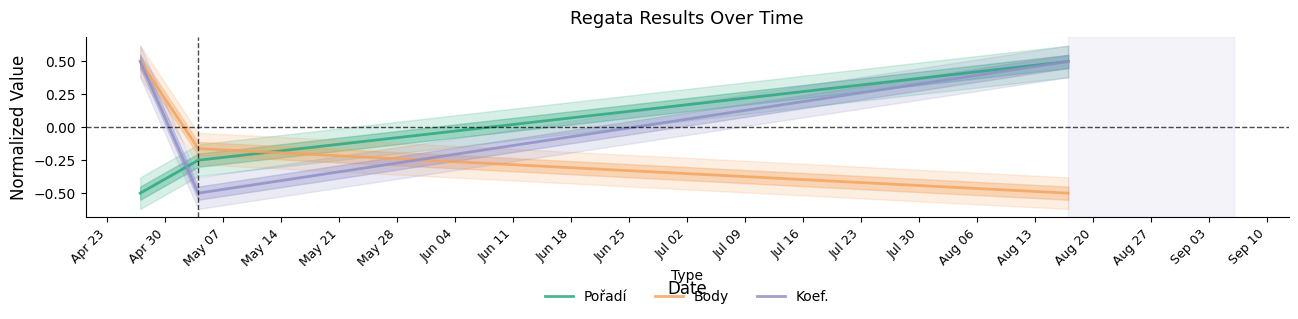

What is the maximum value for Pořadí?

0.5